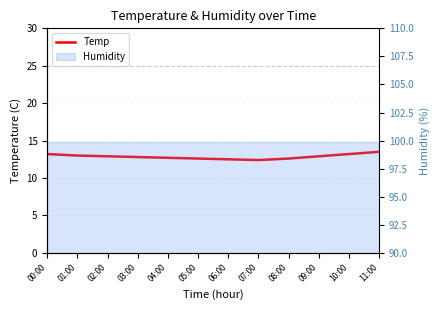

The chart shows a value of 12.6 at 08:00. True or false?

True